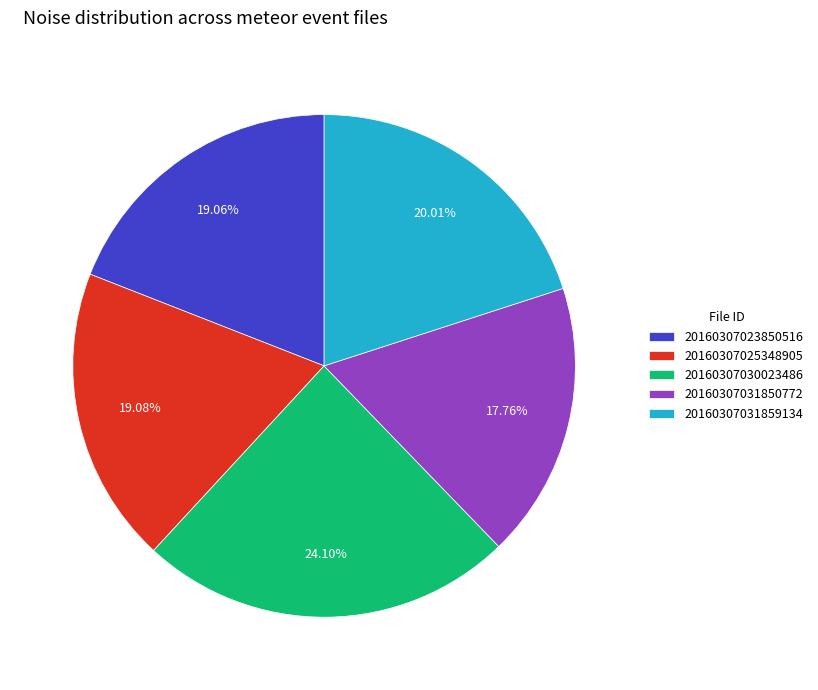

What percentage is NOT represented by 20160307023850516?

80.9%